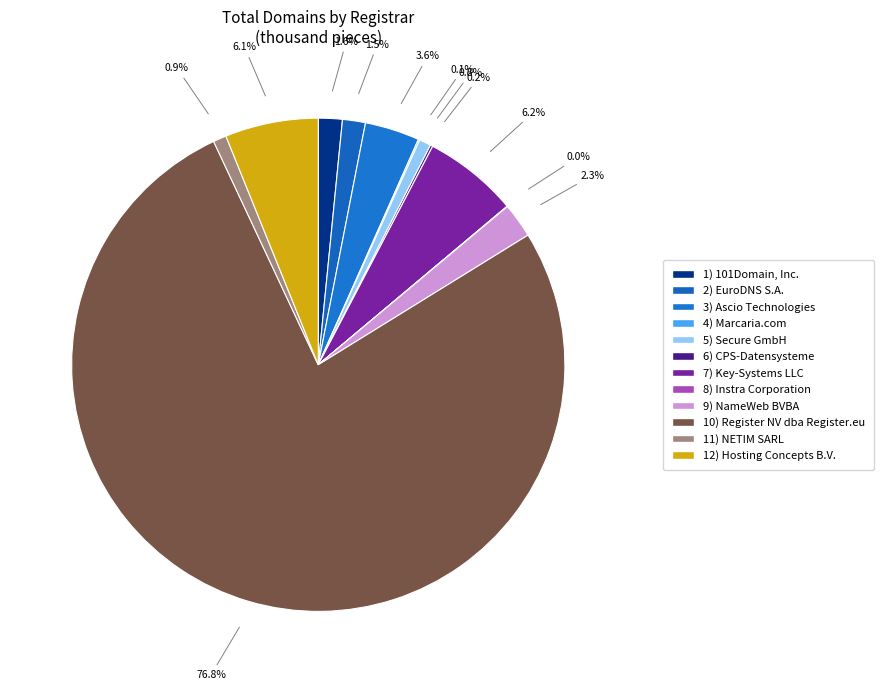

Rank the categories by value from highest to lowest.

Register NV dba Register.eu, Key-Systems LLC, Hosting Concepts B.V., Ascio Technologies, NameWeb BVBA, 101Domain, Inc., EuroDNS S.A., NETIM SARL, Secure GmbH, CPS-Datensysteme, Marcaria.com, Instra Corporation